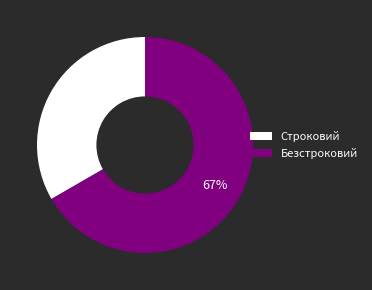

To the nearest percent, what is the combined percentage of Строковий and Безстроковий?

100%